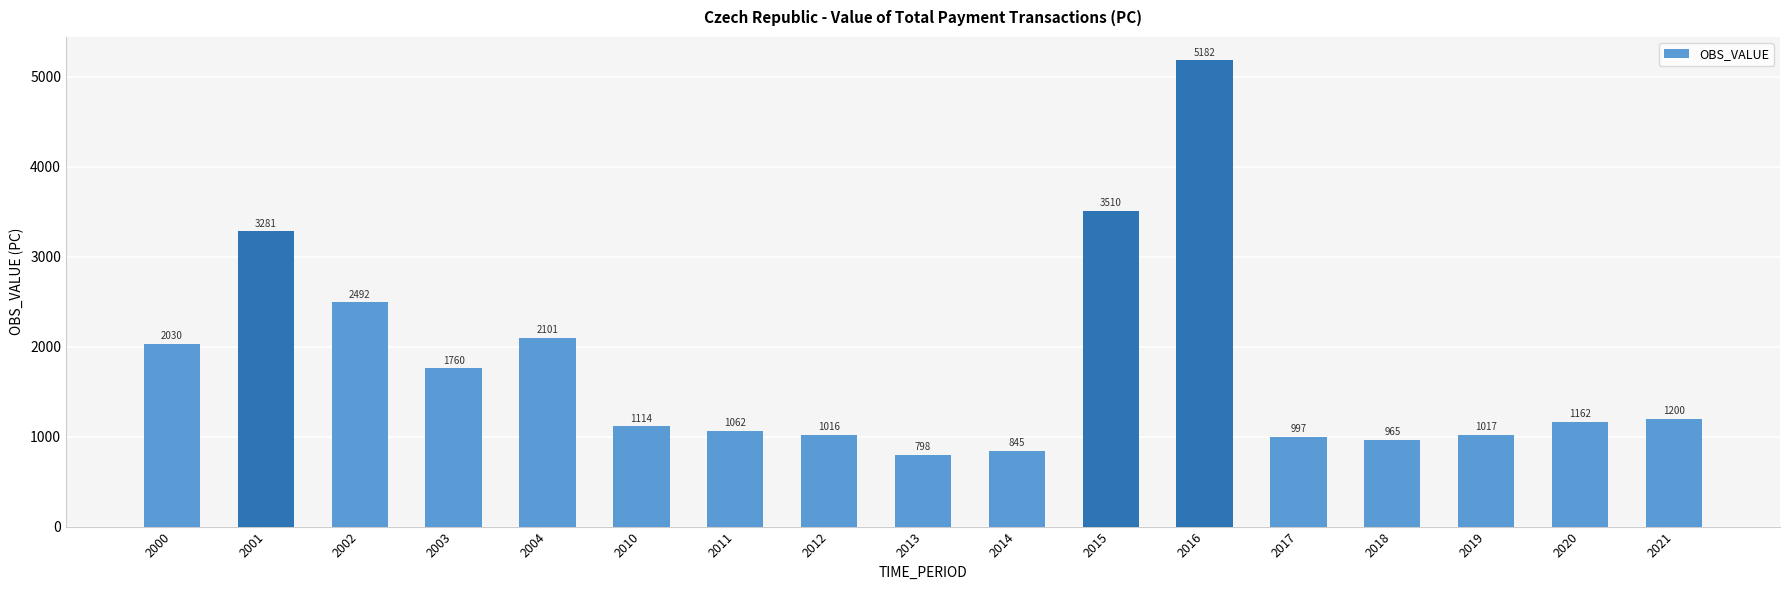

Approximately how many times larger is the value at 2016 compared to 2002?

2.1